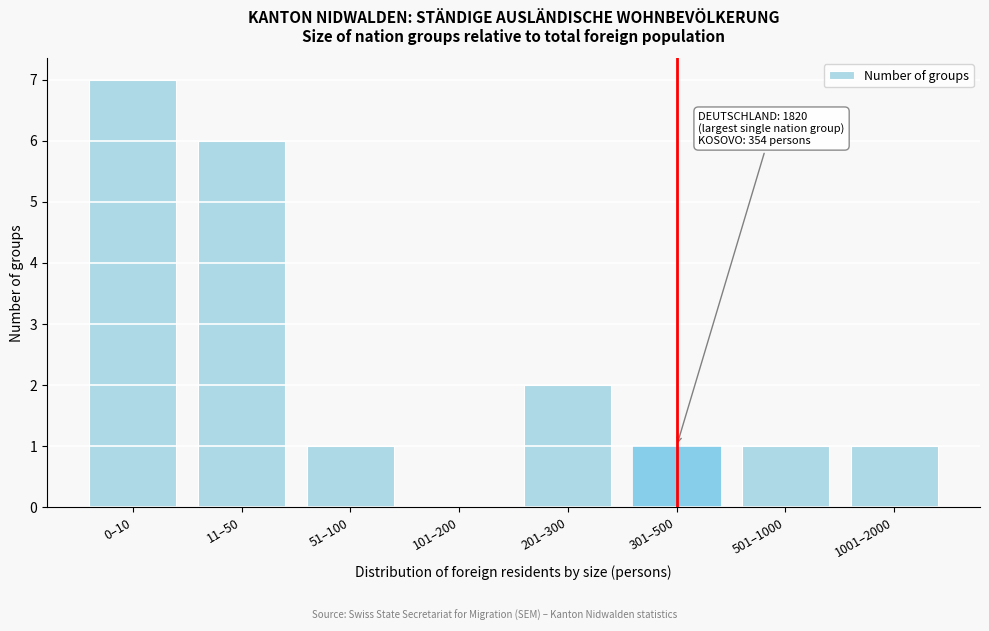

Reading left to right, extract all data points from this chart.

0–10=7	11–50=6	51–100=1	101–200=0	201–300=2	301–500=1	501–1000=1	1001–2000=1